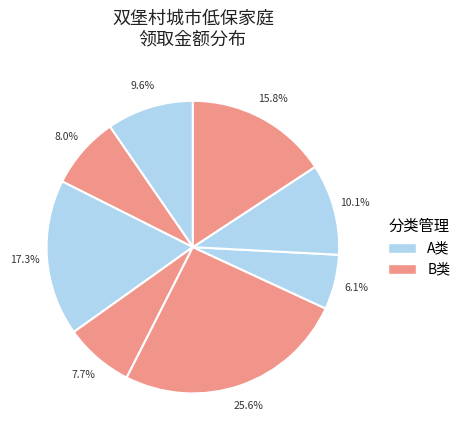

How many segments does this pie chart have?

8